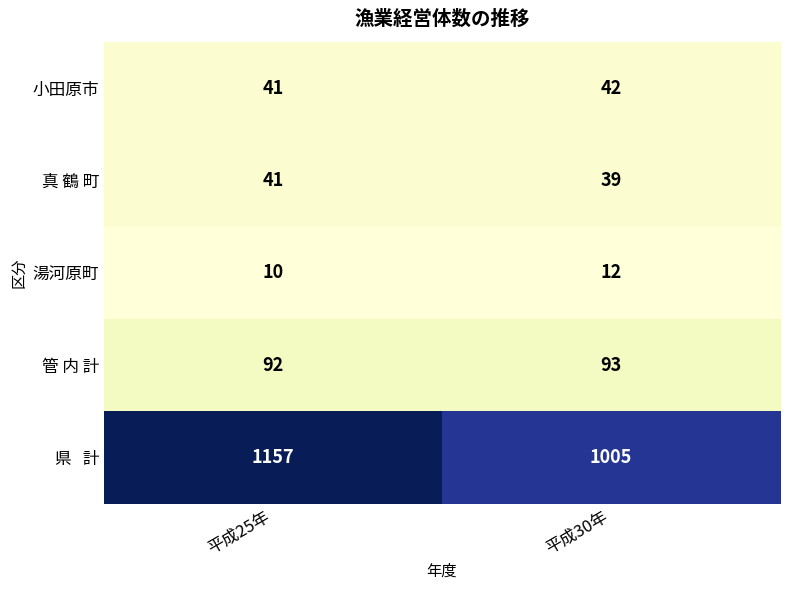

What is the minimum value for 湯河原町?

10